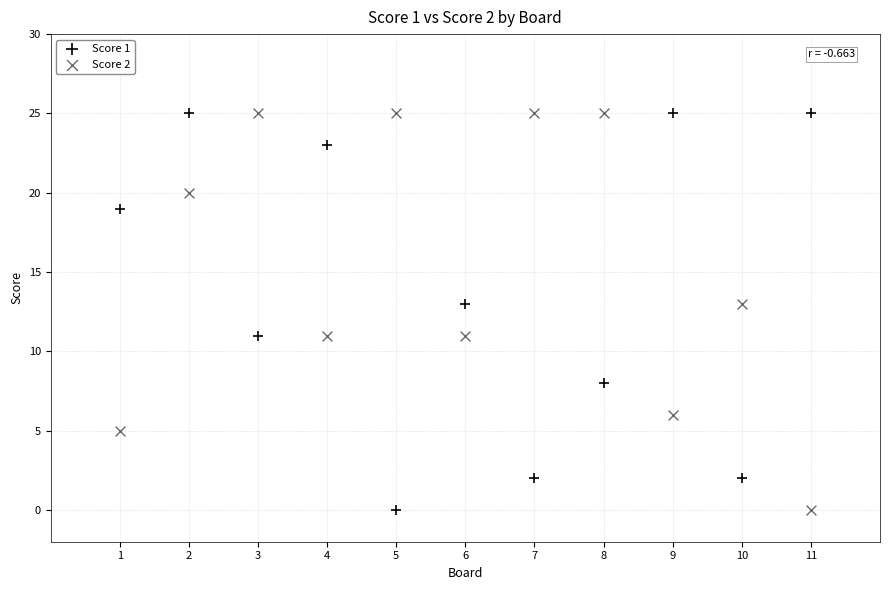

Across all data points, what is the range of X values (max minus min)?

10